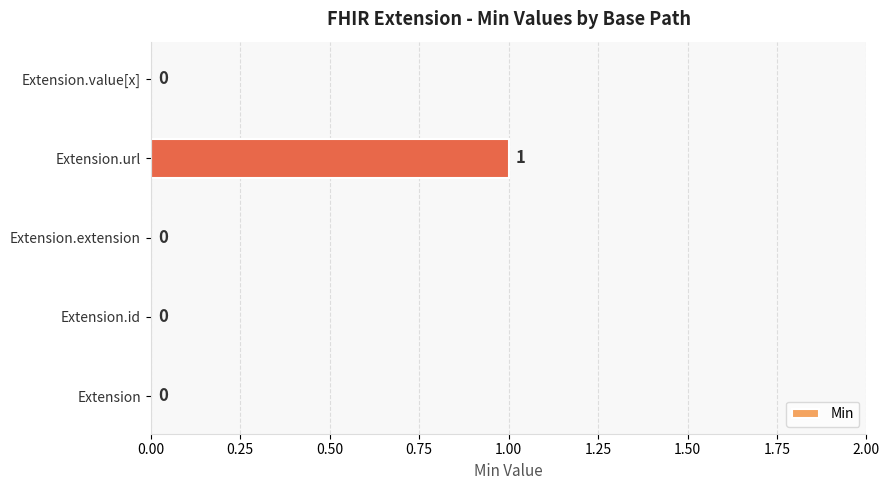

True or false: the data shows 0 at Extension.id.

True